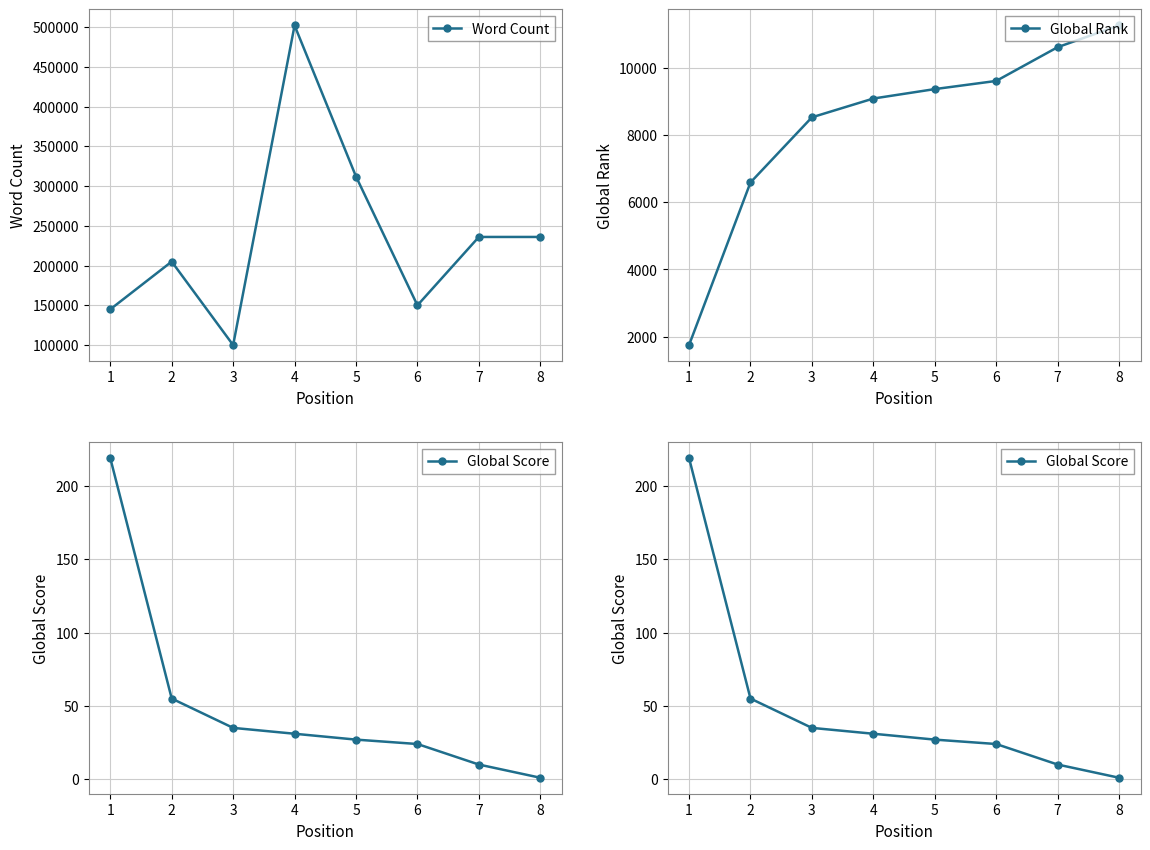

How many lines are shown in the chart?

3